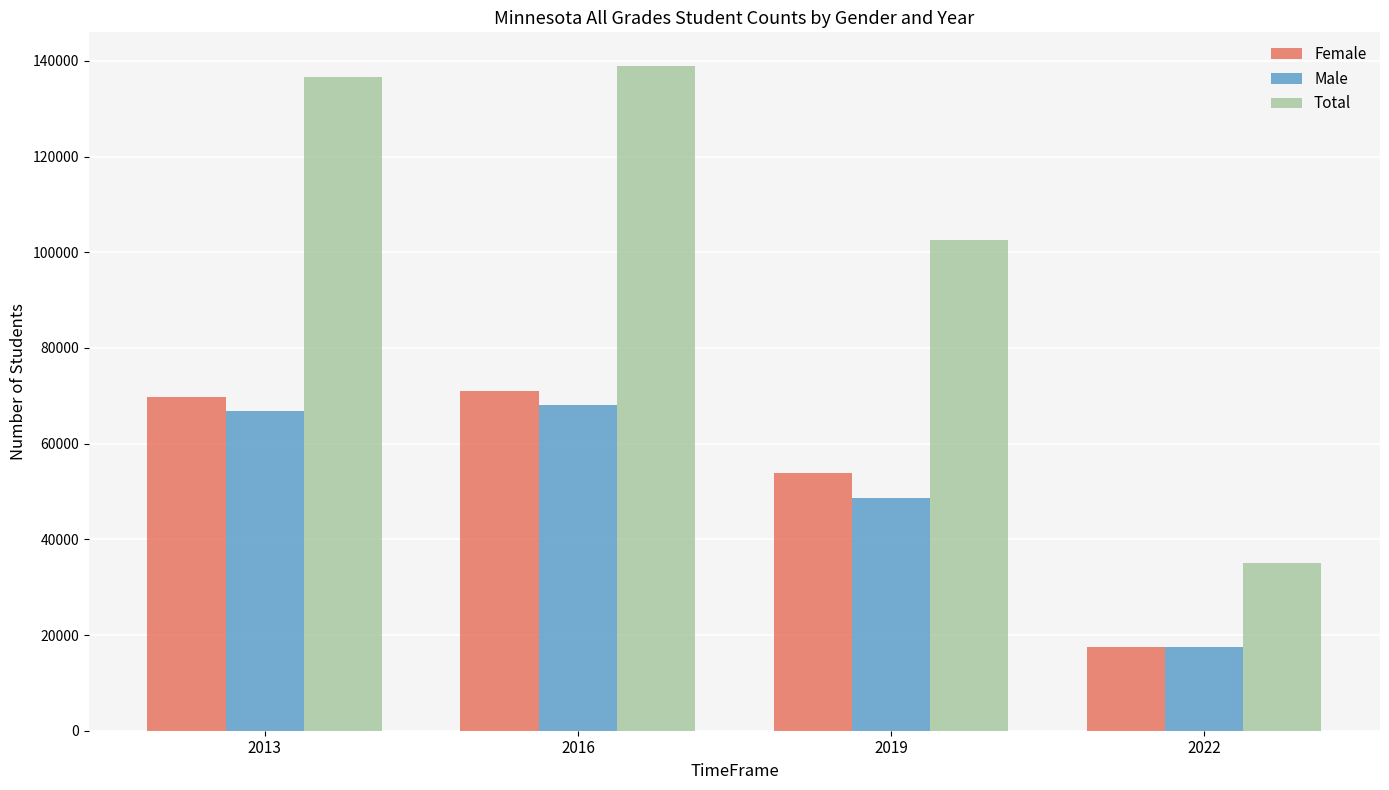

What value does the Male series have at 2016, to the nearest 10?

68120